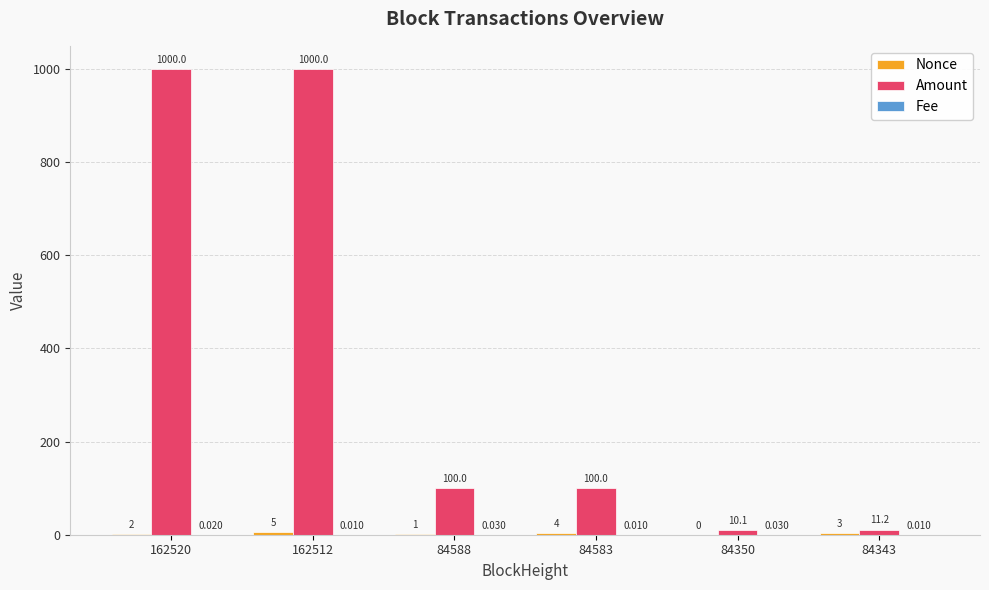

Which series changed the most between 84583 and 84343?

Amount